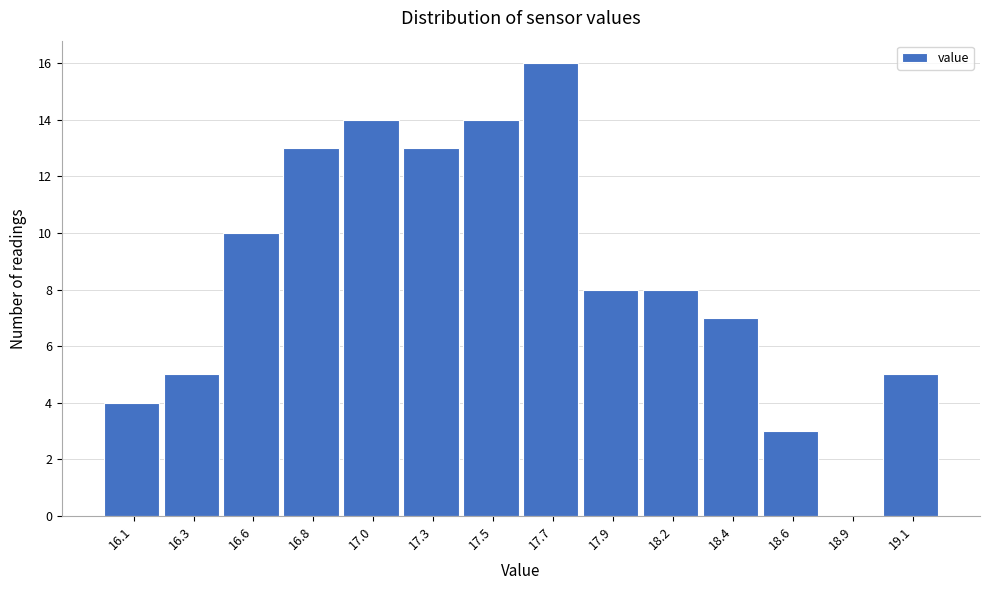

Reading right to left, extract all data points from this chart.

19.1=5	18.9=0	18.6=3	18.4=7	18.2=8	17.9=8	17.7=16	17.5=14	17.3=13	17.0=14	16.8=13	16.6=10	16.3=5	16.1=4